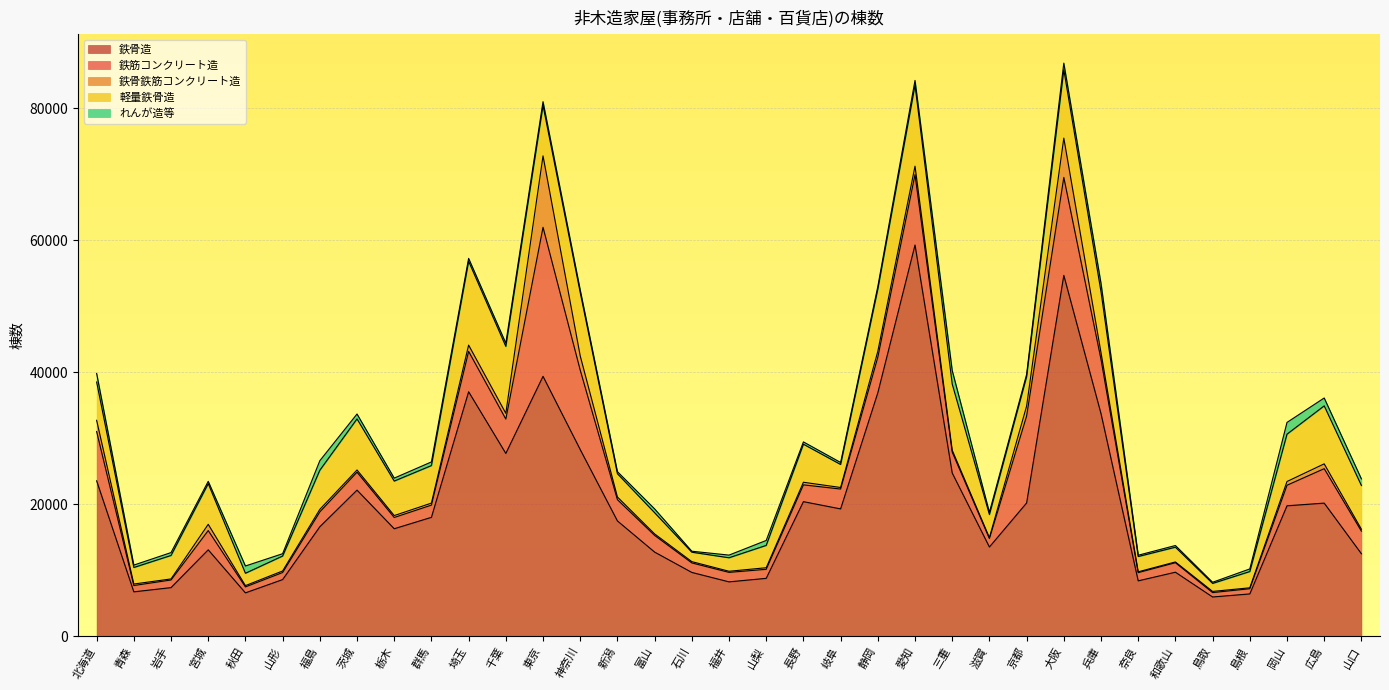

How many distinct data groups are displayed?

5